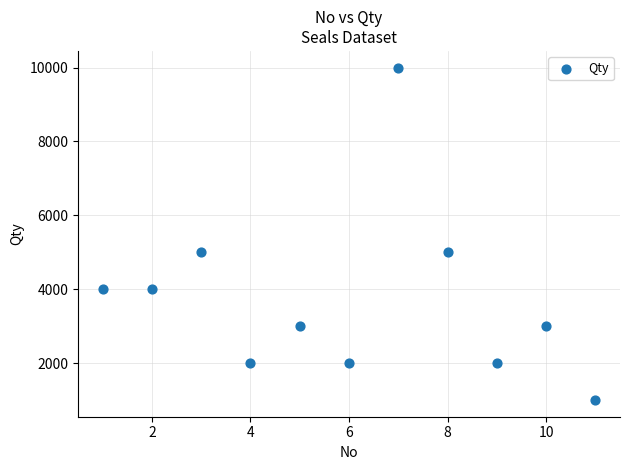

What is the range of X values (max minus min)?

10